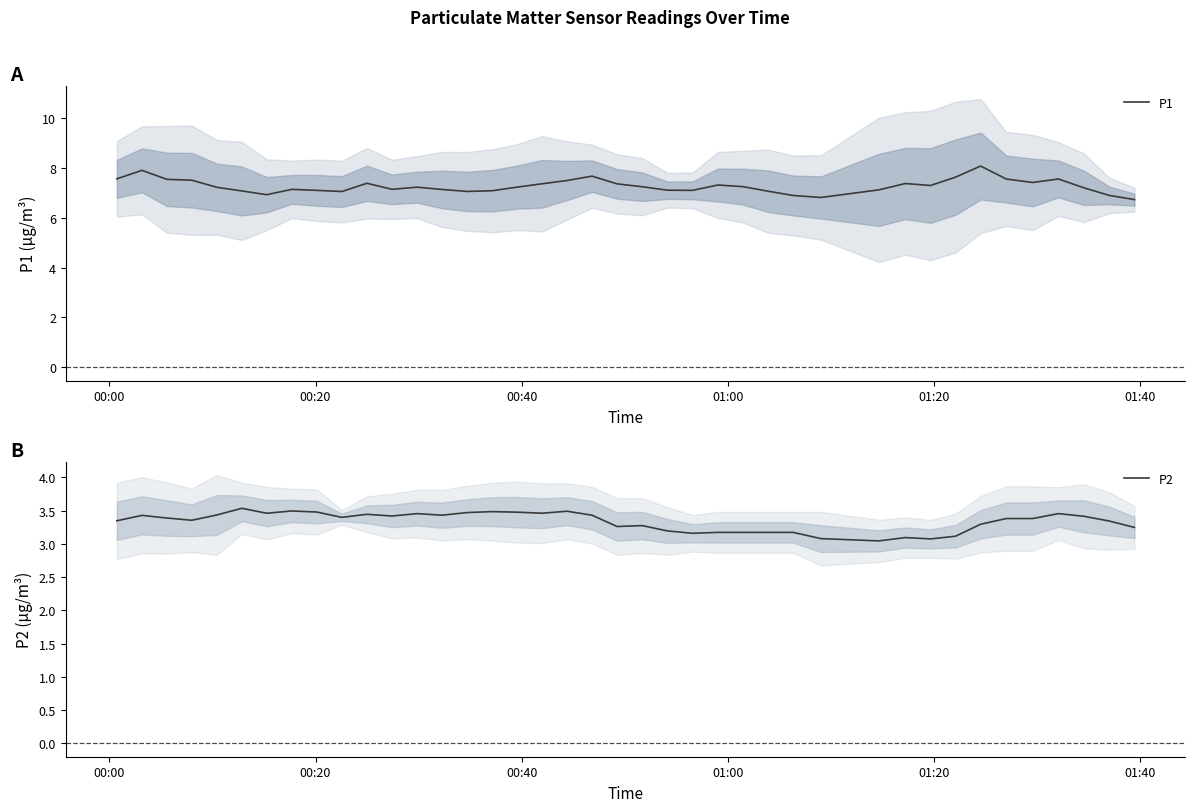

True or false: P2 and P1 cross at least once.

False